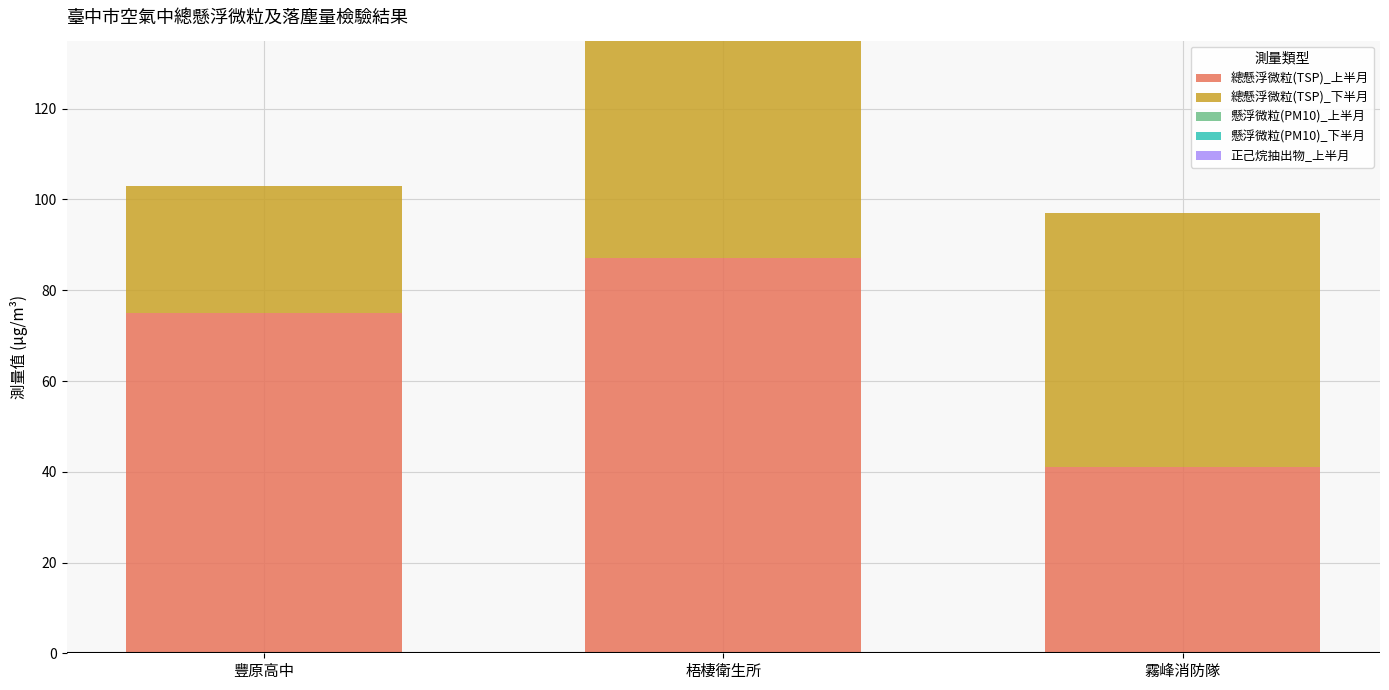

At which category is the sum across all series the highest?

梧棲衛生所